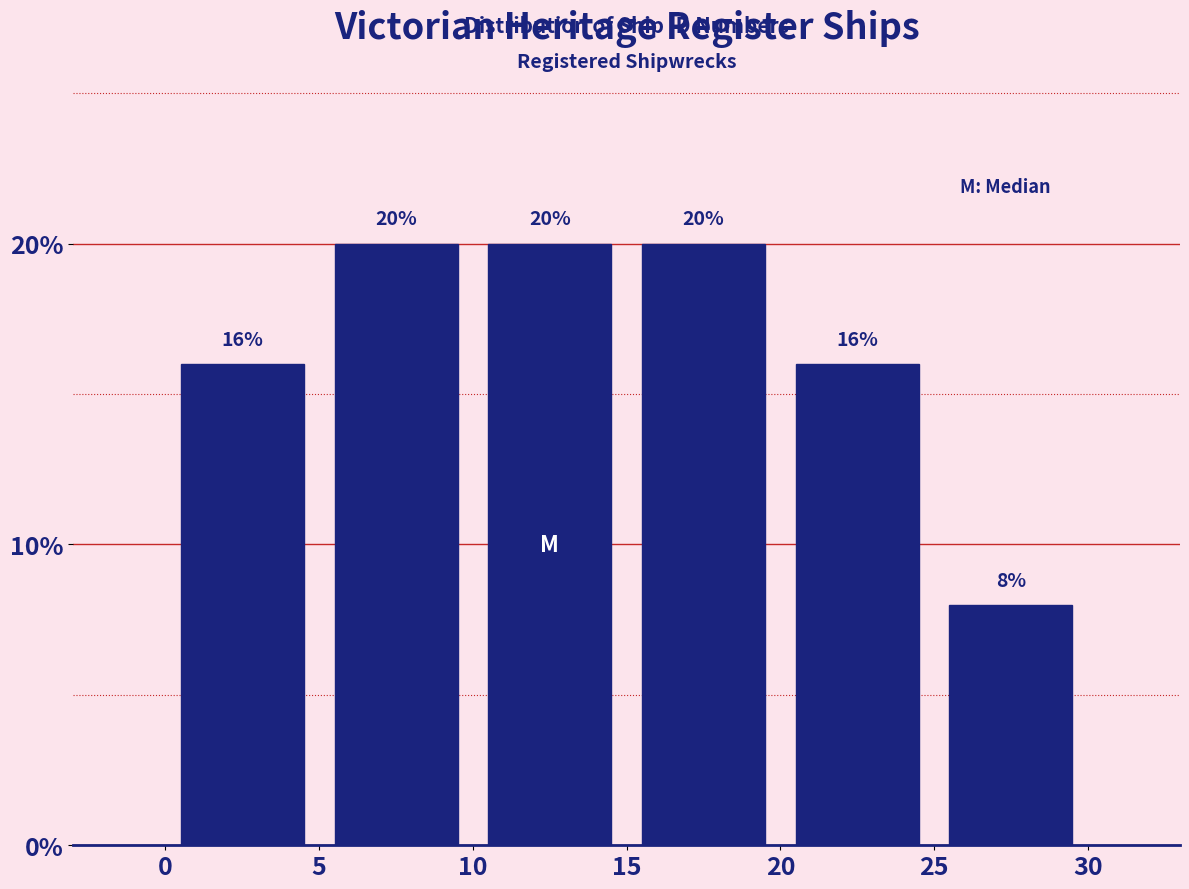

How tall is the bar that spans 10 to 15 on the x-axis?

20